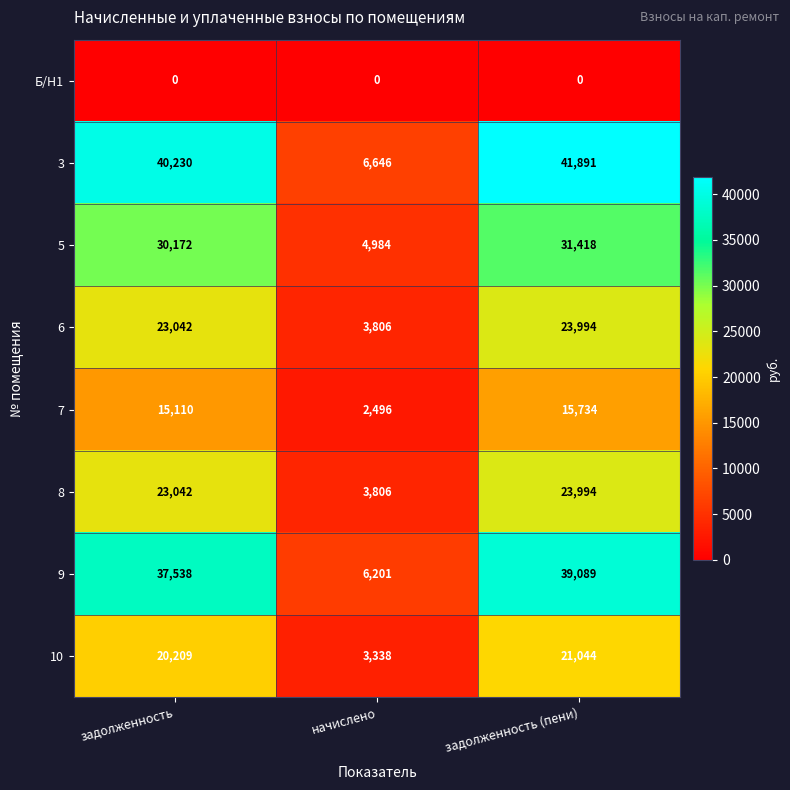

Reading left to right, list all the values displayed in this chart.

Б/Н1: 0	0	0
3: 40230	6646	41891
5: 30172	4984	31418
6: 23042	3806	23994
7: 15110	2496	15734
8: 23042	3806	23994
9: 37538	6201	39089
10: 20209	3338	21044